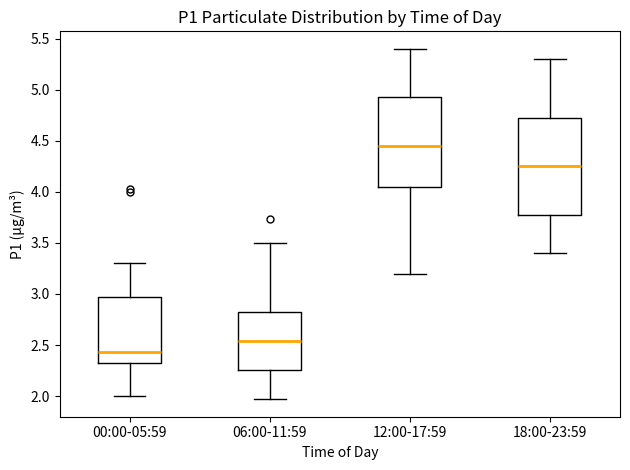

Which box's median line is the lowest?

00:00-05:59